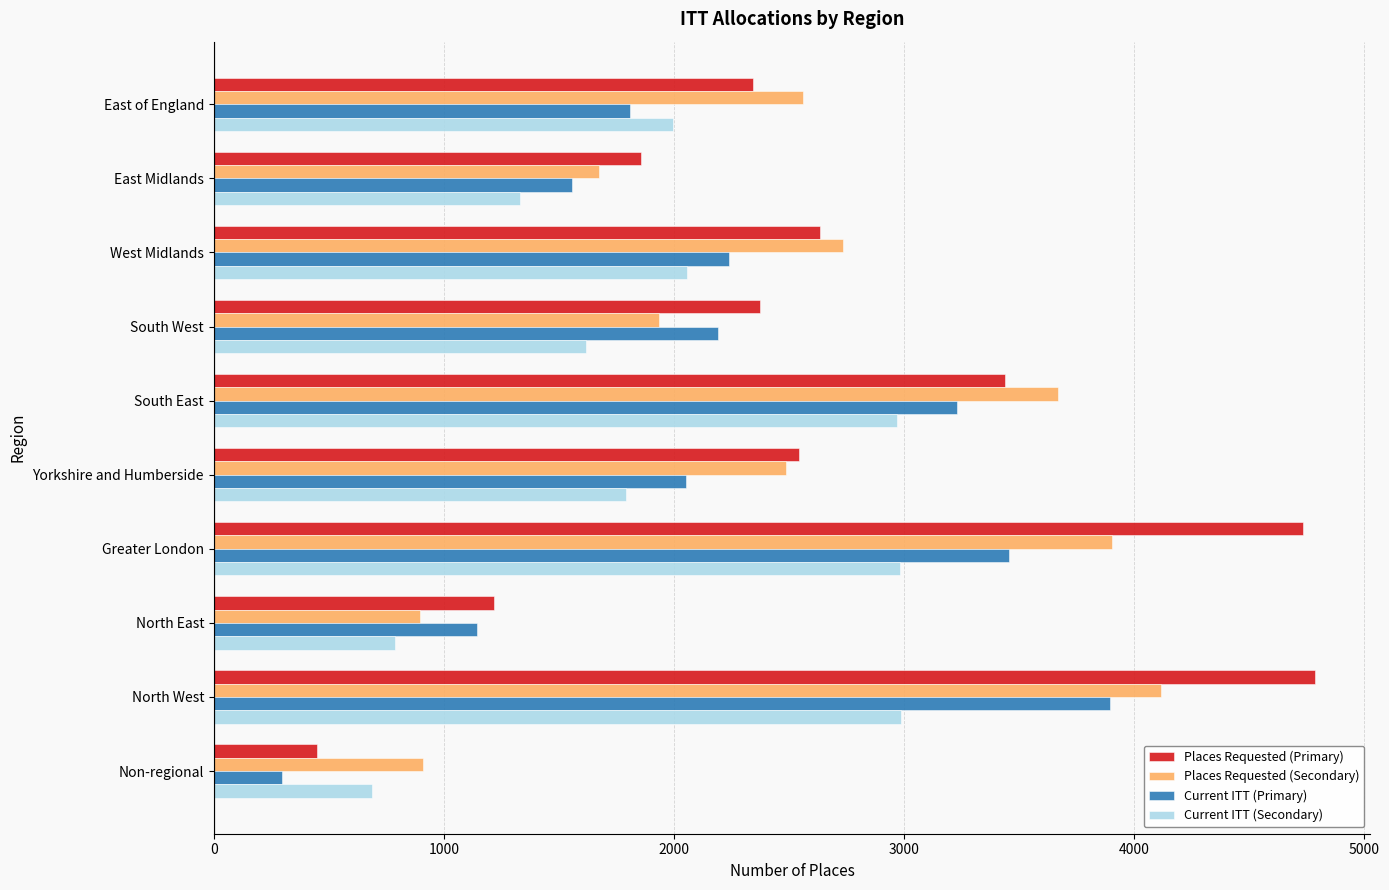

Rank the series by their maximum value, from lowest to highest.

Current ITT (Secondary), Current ITT (Primary), Places Requested (Secondary), Places Requested (Primary)